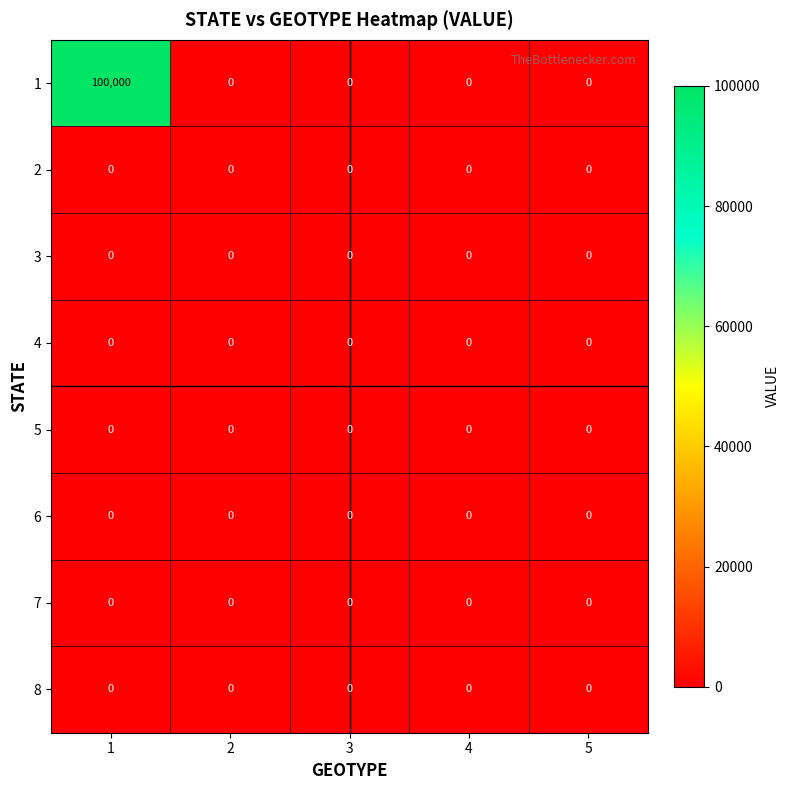

The 8 series shows 0 at 3. True or false?

True